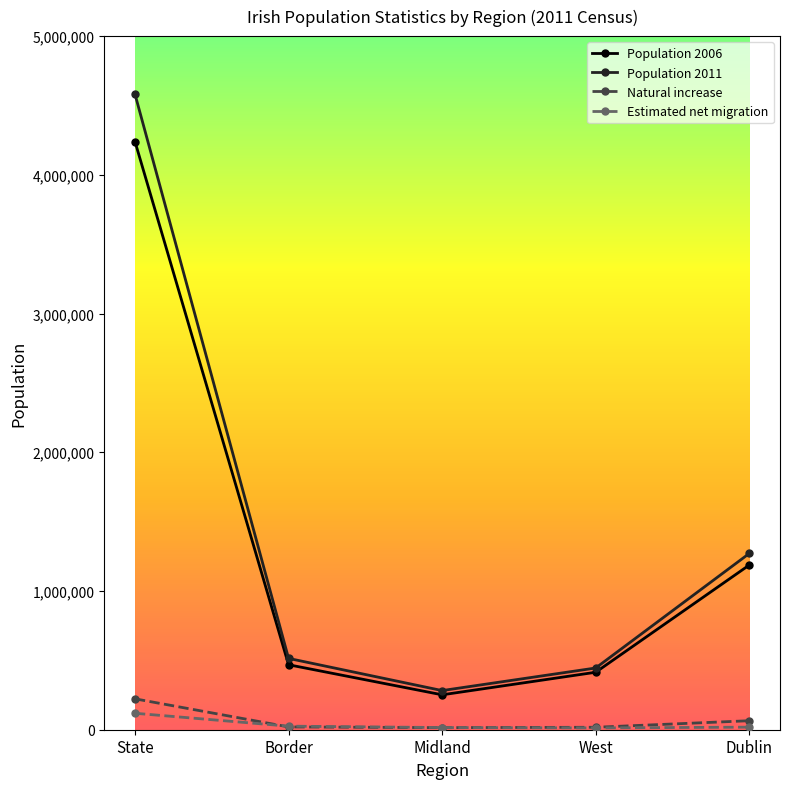

At which category is the sum across all series the highest?

State